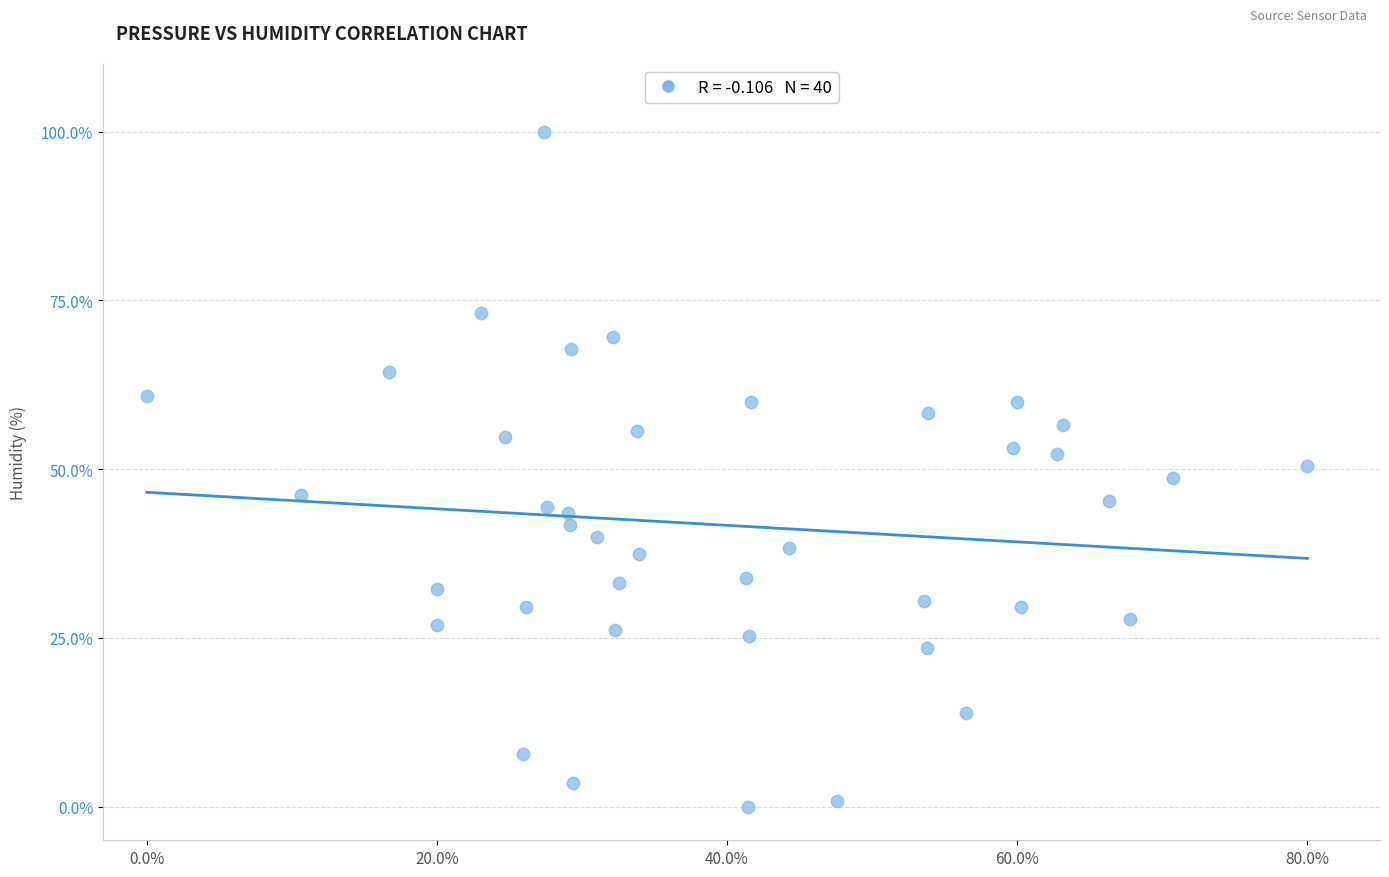

What is the range of X values (max minus min)?

80.0